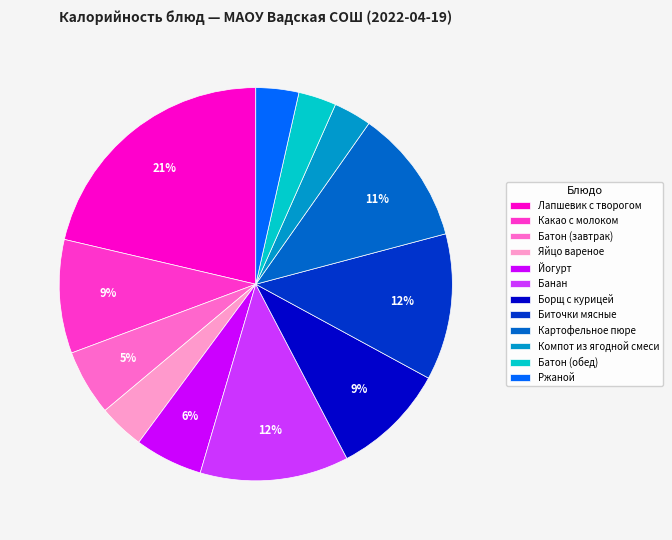

Is the sum of Лапшевик с творогом and Батон (обед) greater than half?

No